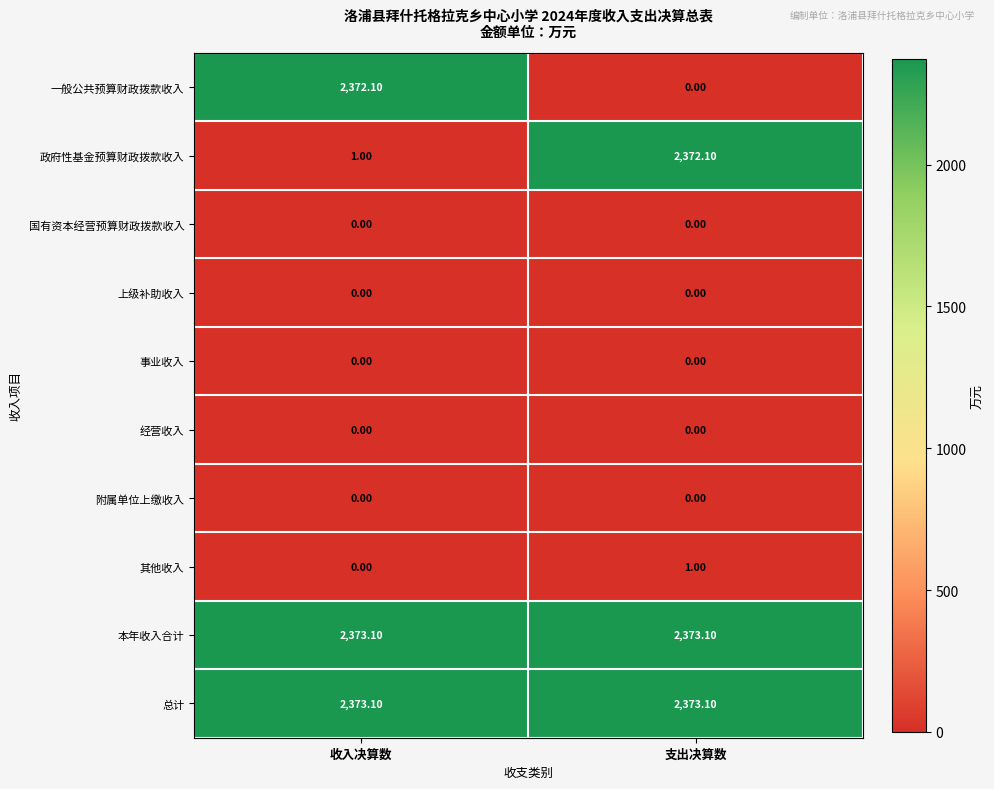

Which category has the lowest value in the 政府性基金预算财政拨款收入 series?

收入决算数